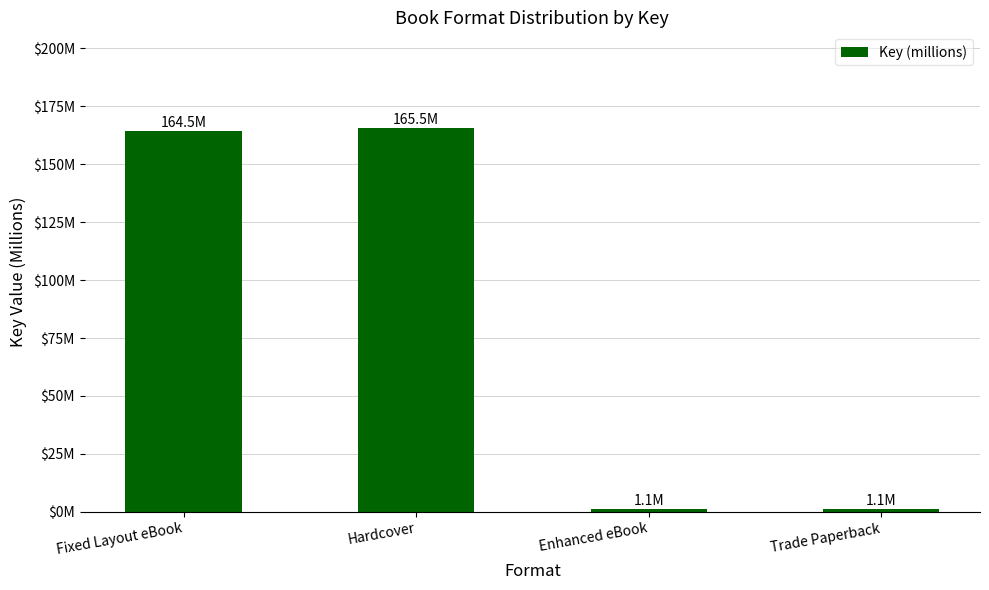

Are the bars grouped side by side (vs. stacked)?

No